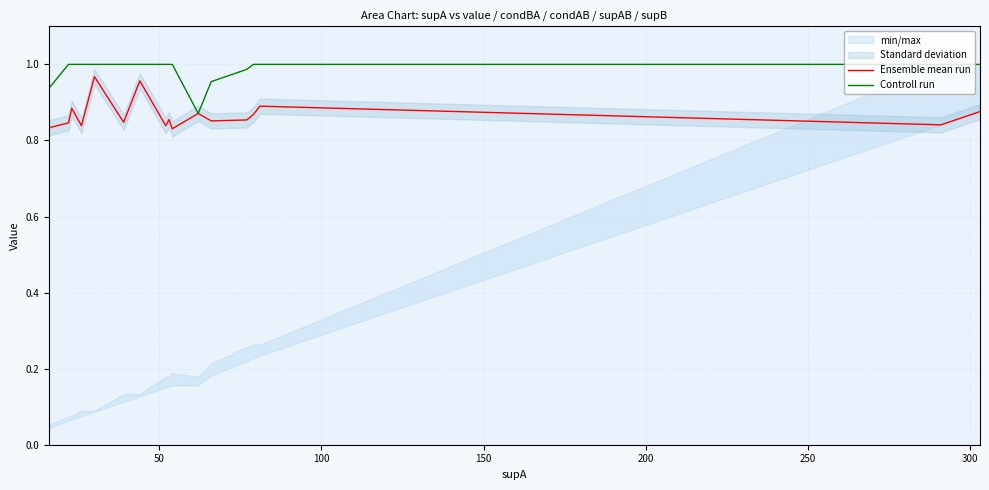

Count the Controll run values in the range 1 to 2.

16